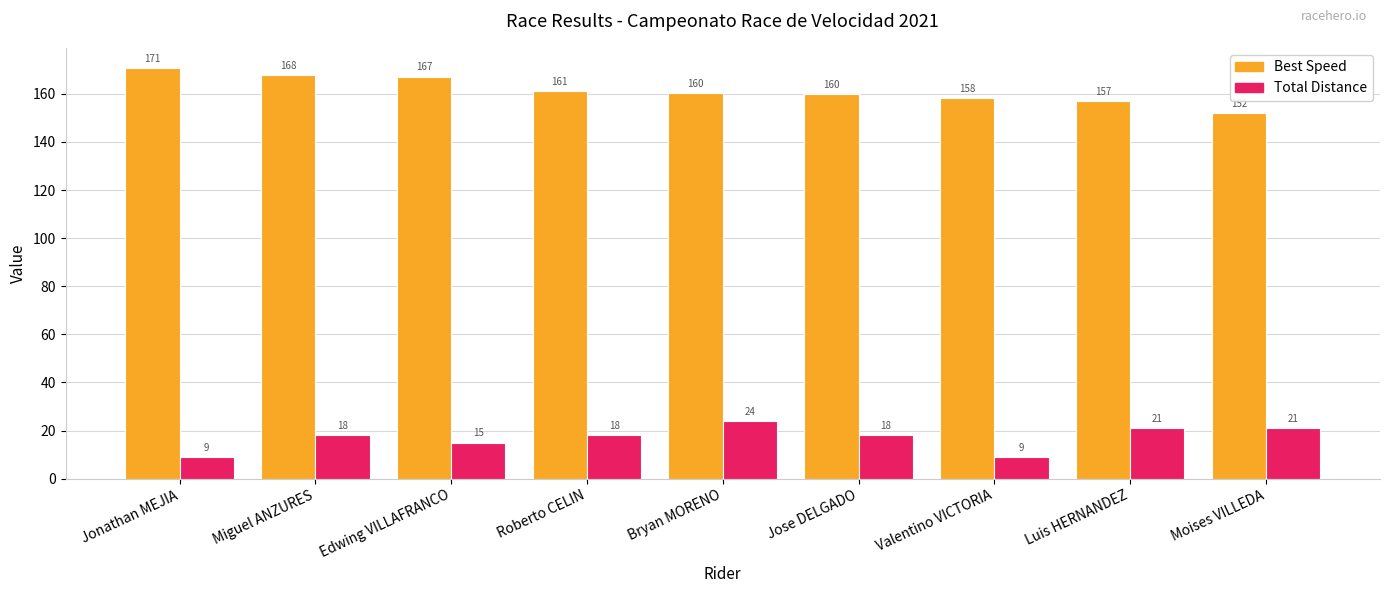

Rank the series by their maximum value, from lowest to highest.

Total Distance, Best Speed